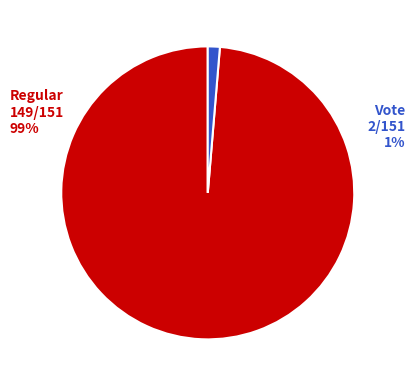

Does any single category account for the majority?

Yes